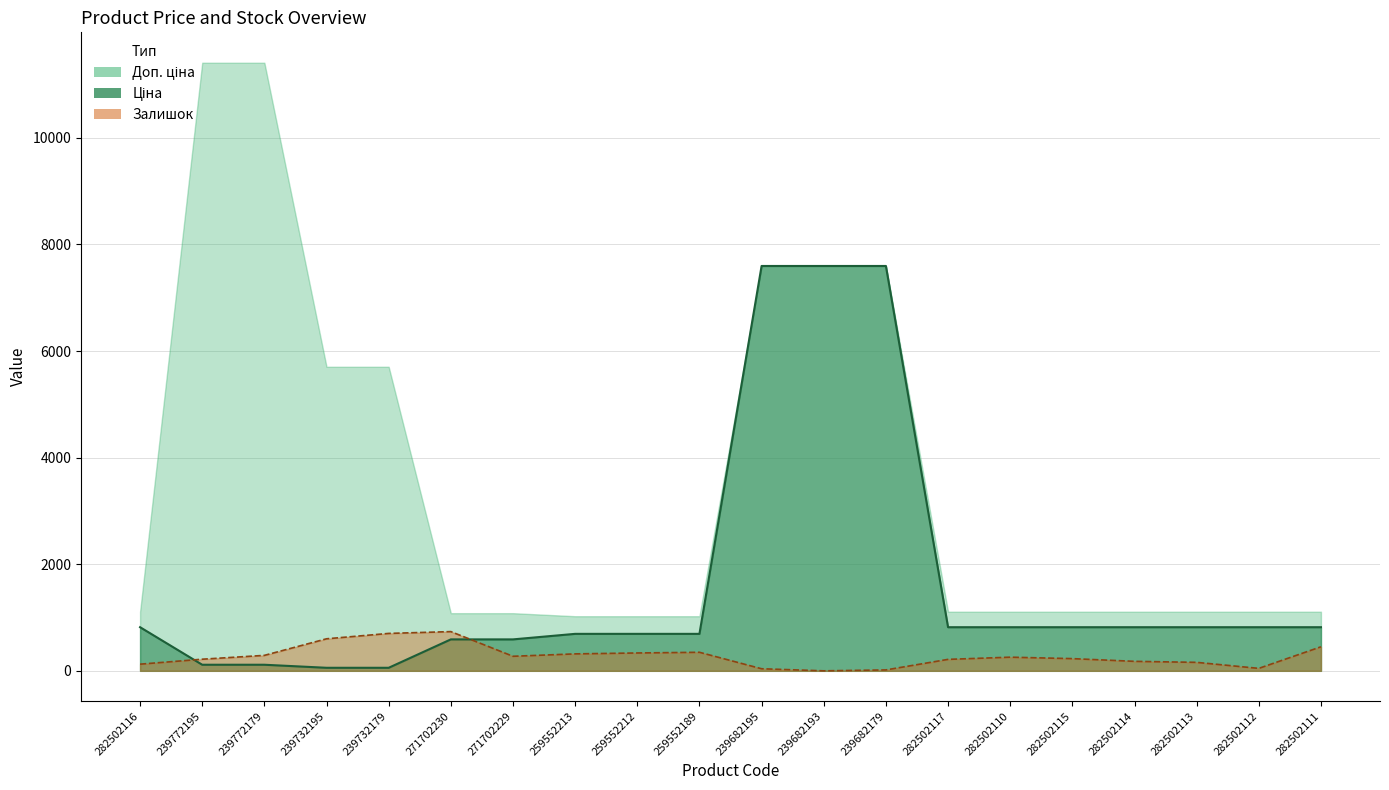

What is the label of the 11th point from the right?

259552189